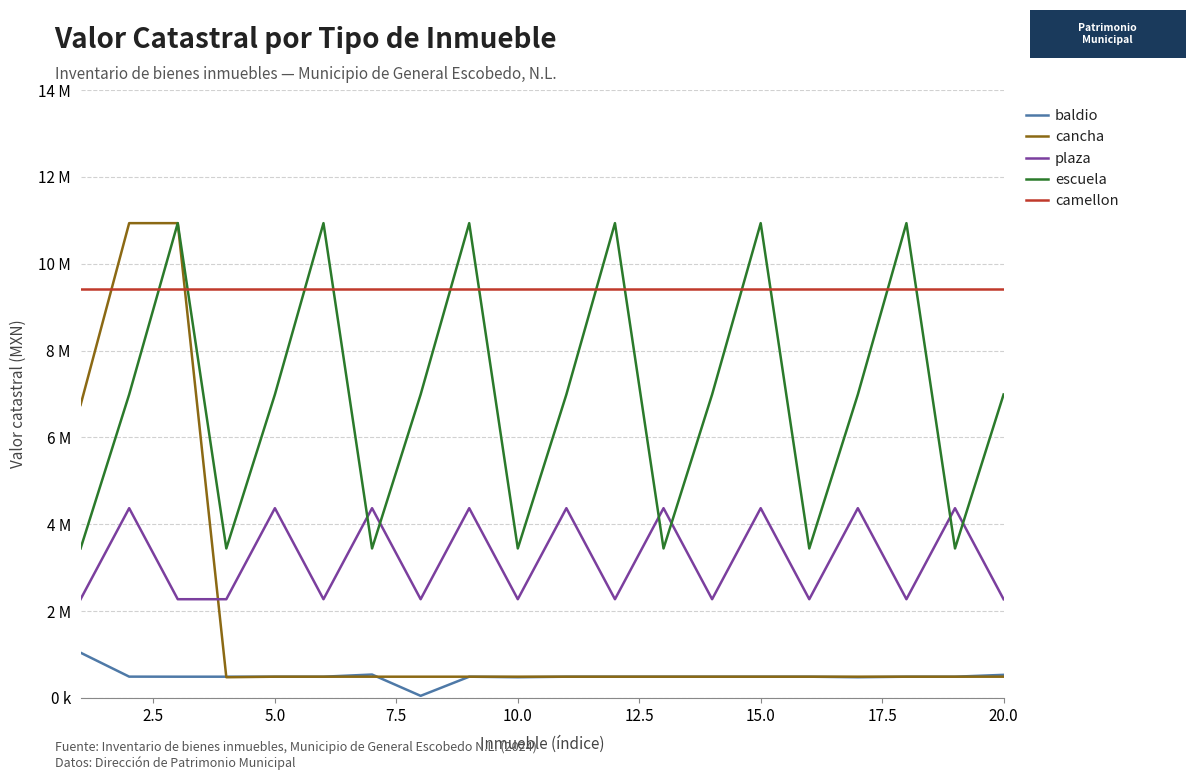

What is the maximum value for baldio?

1043316